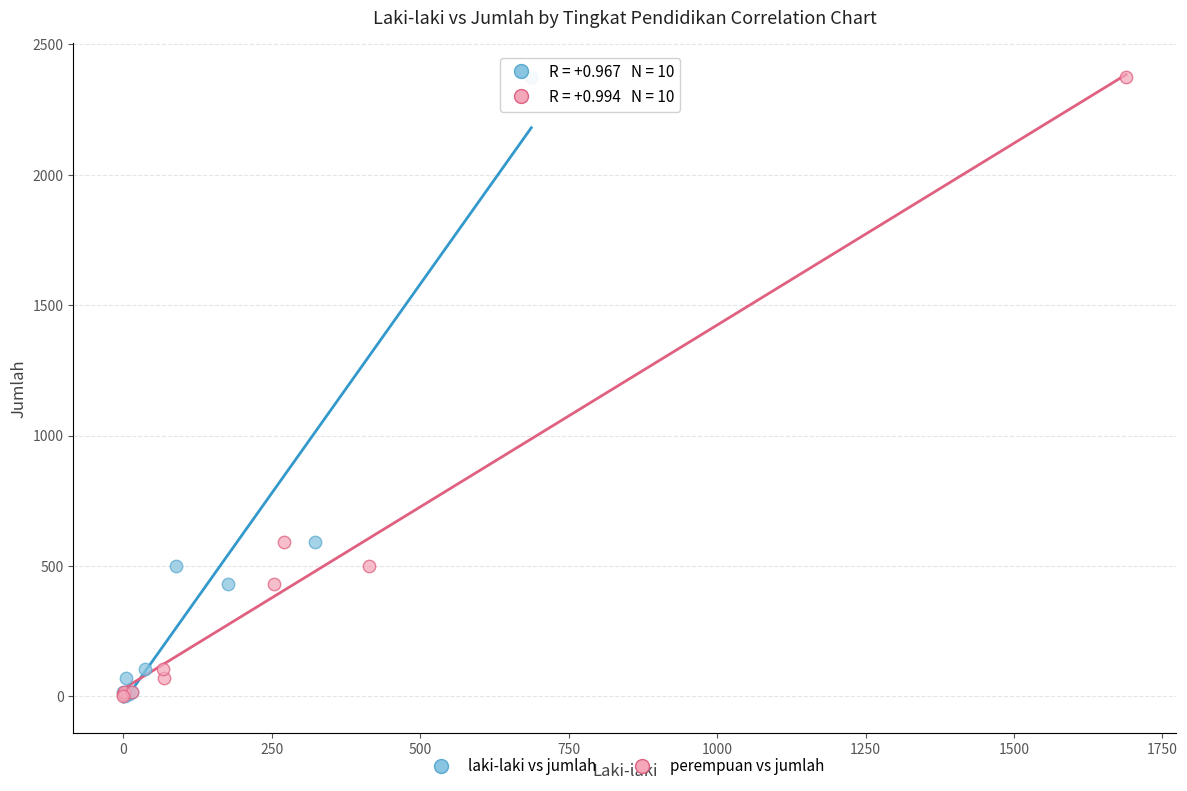

What are all the series names shown in the legend?

laki-laki vs jumlah, perempuan vs jumlah